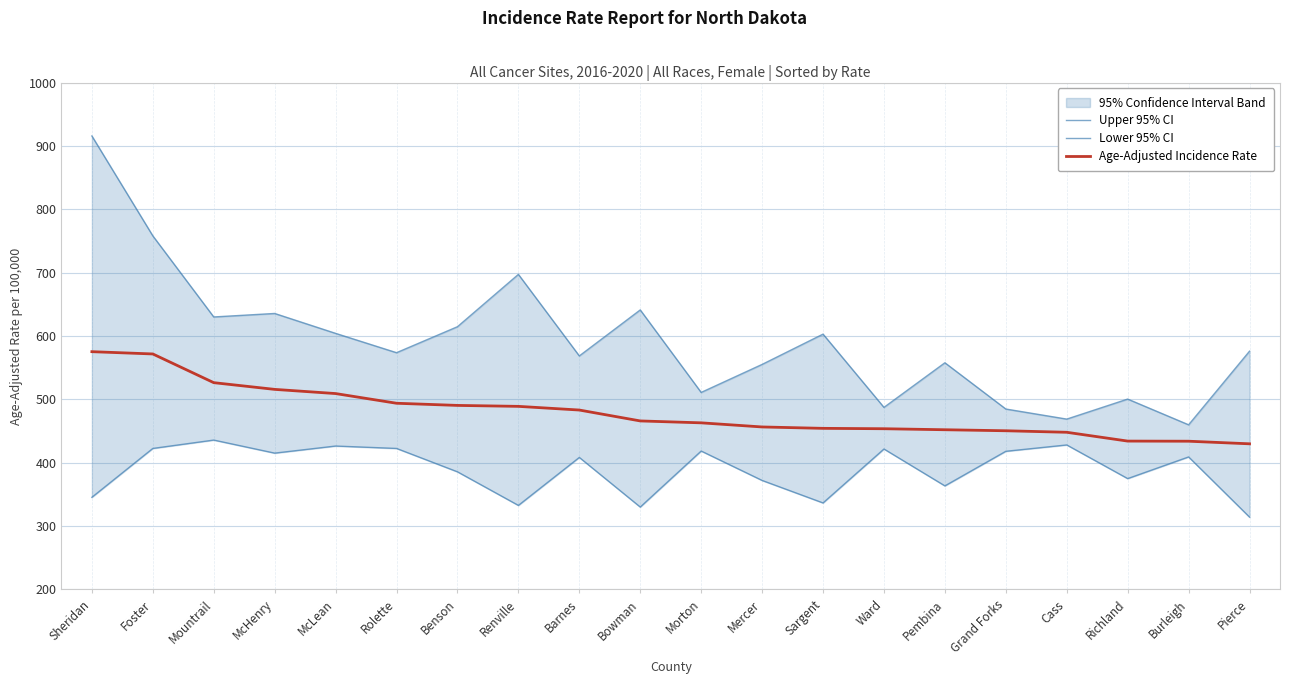

At which category is the sum across all series the highest?

Sheridan